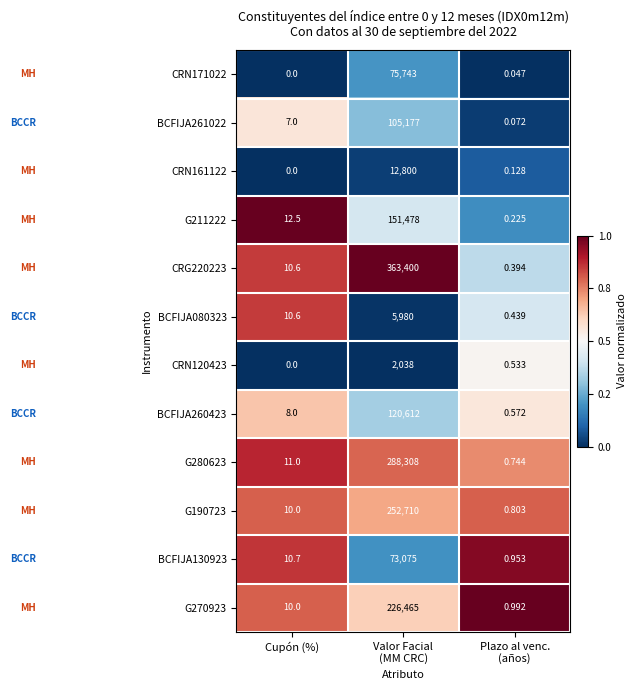

Which category has the lowest value across all series?

Cupón (%)